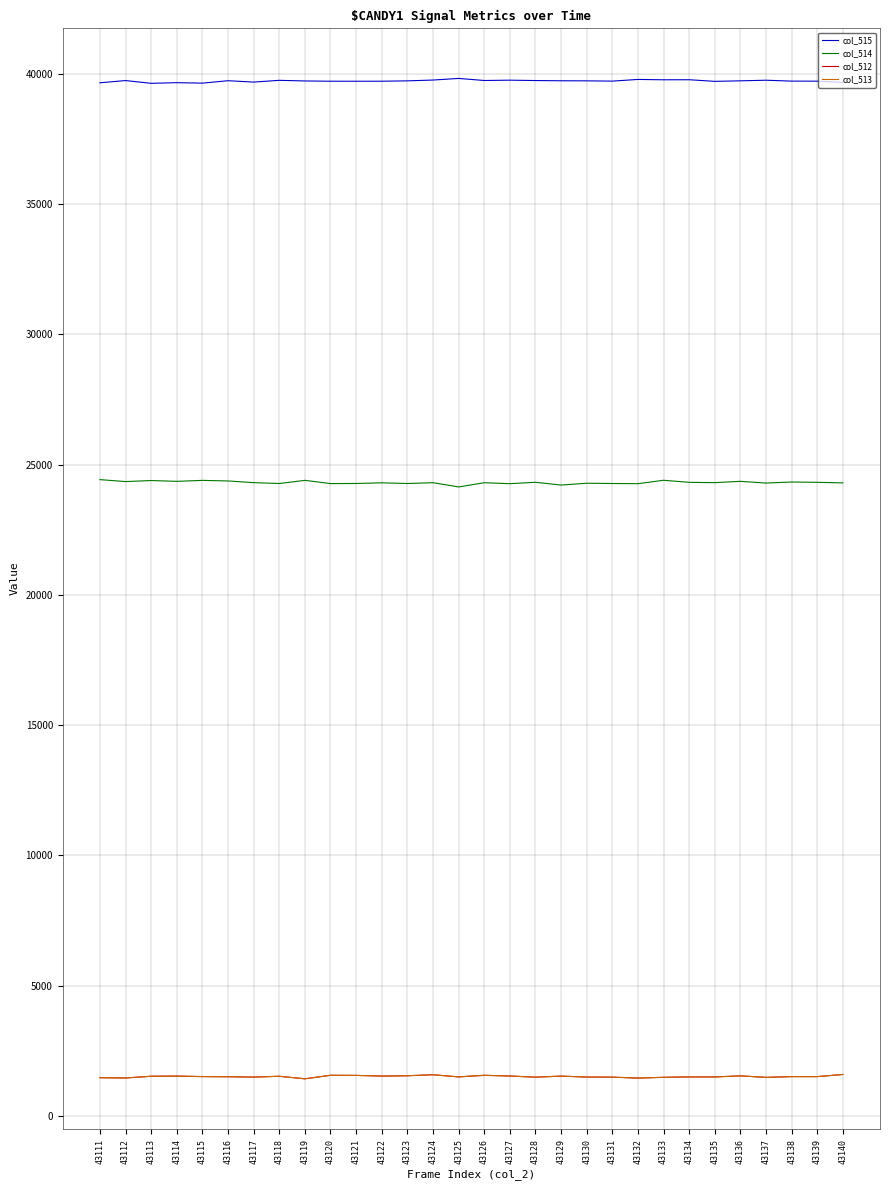

What is the total value across all series at 43137?

66987